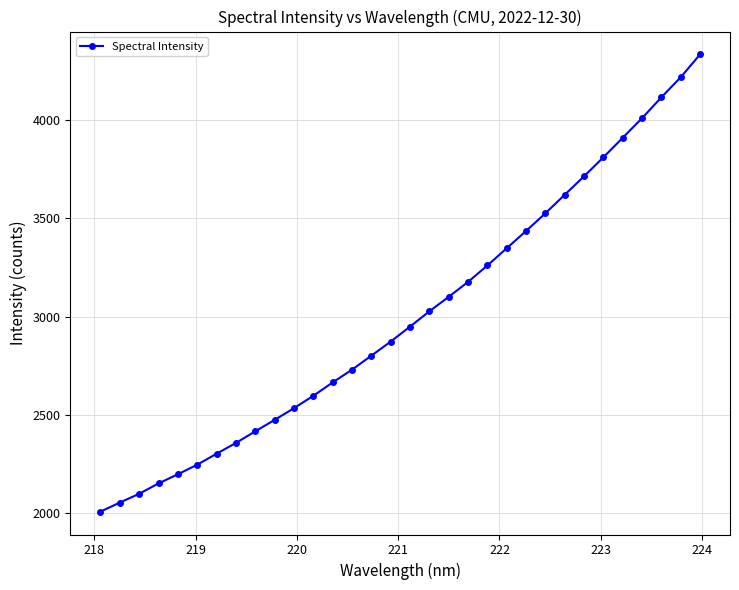

How many lines are shown in the chart?

1